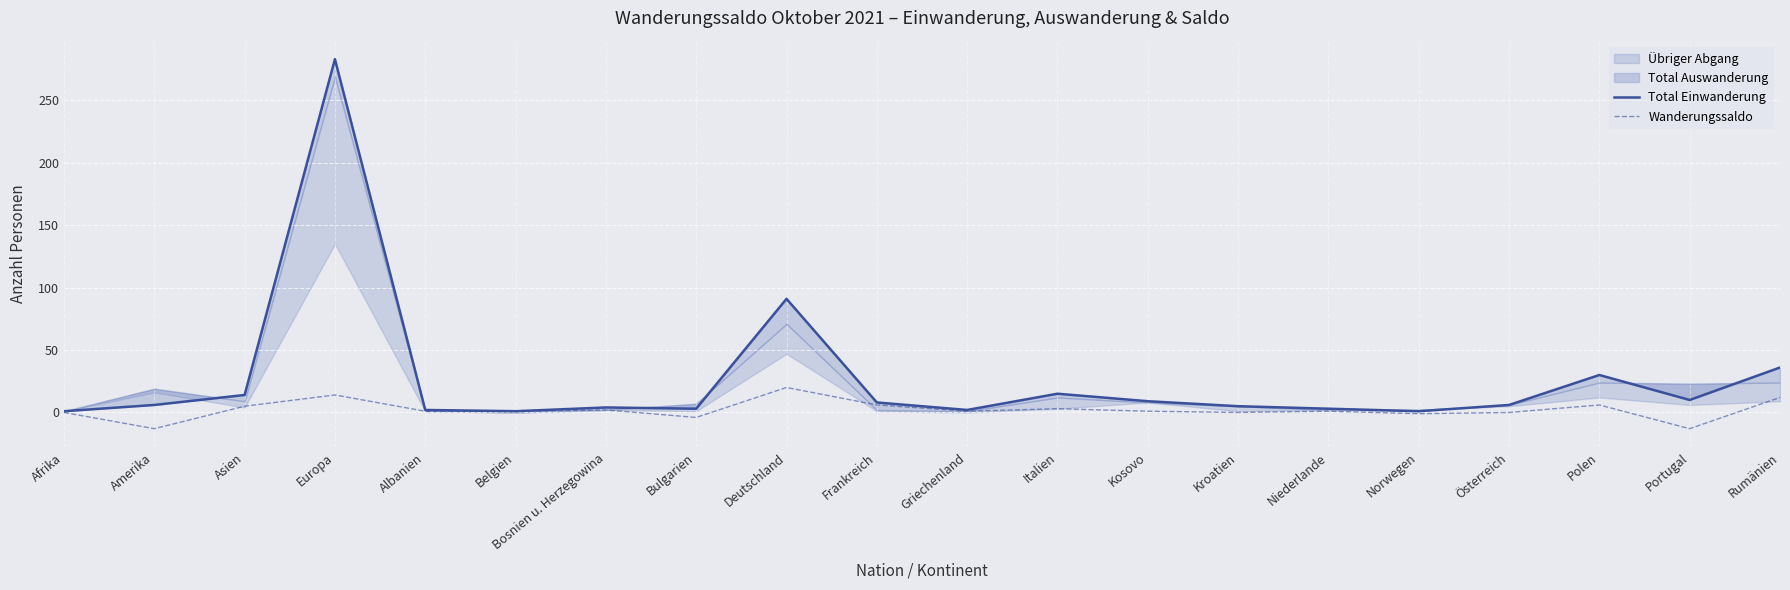

The value of Total Einwanderung at Rumänien is 62. True or false?

False